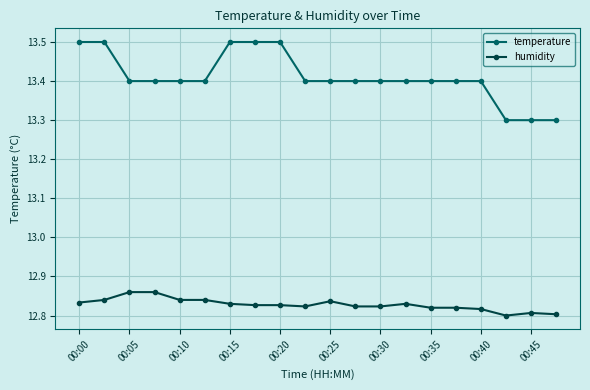

At how many categories does at least one series exceed 13?

20